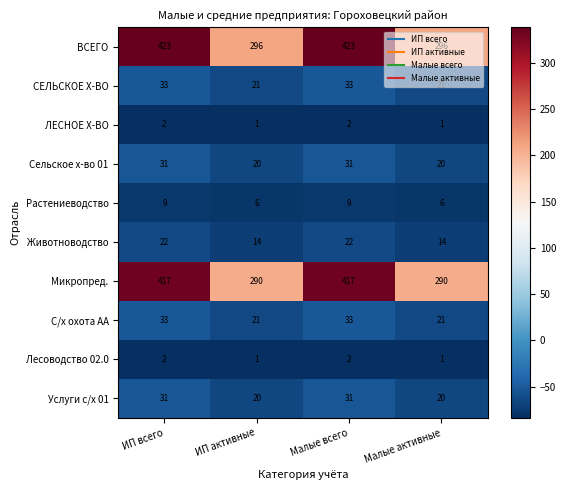

What is the difference between the maximum and second lowest values in the Услуги с/х 01 series?

11